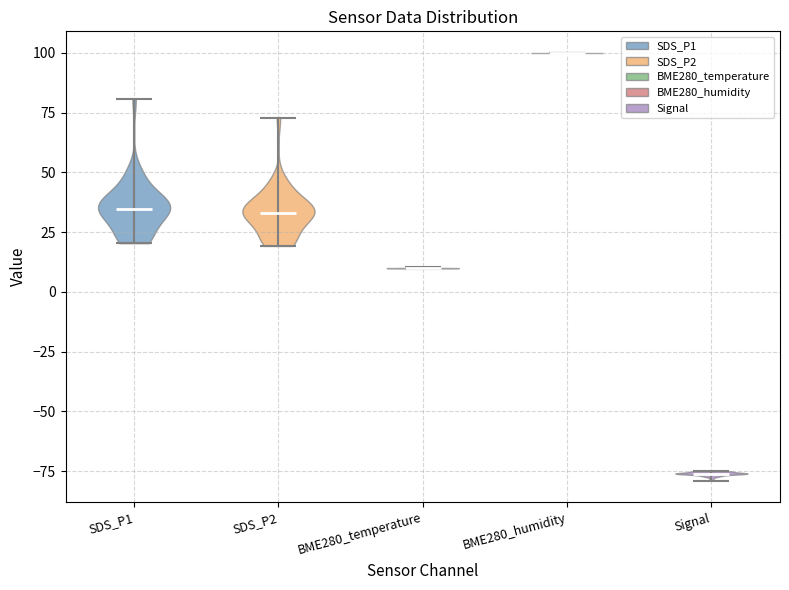

Reading left to right, read every violin against the y-axis: where its median line is, and the lowest and highest points it reaches. The values are not printed on the chart, so give them approximately, as read against the axis.

SDS_P1: median line 35, lowest point 20, highest point 80
SDS_P2: median line 35, lowest point 20, highest point 75
BME280_temperature: median line 10, lowest point 10, highest point 10
BME280_humidity: median line 100, lowest point 100, highest point 100
Signal: median line -75, lowest point -80, highest point -75